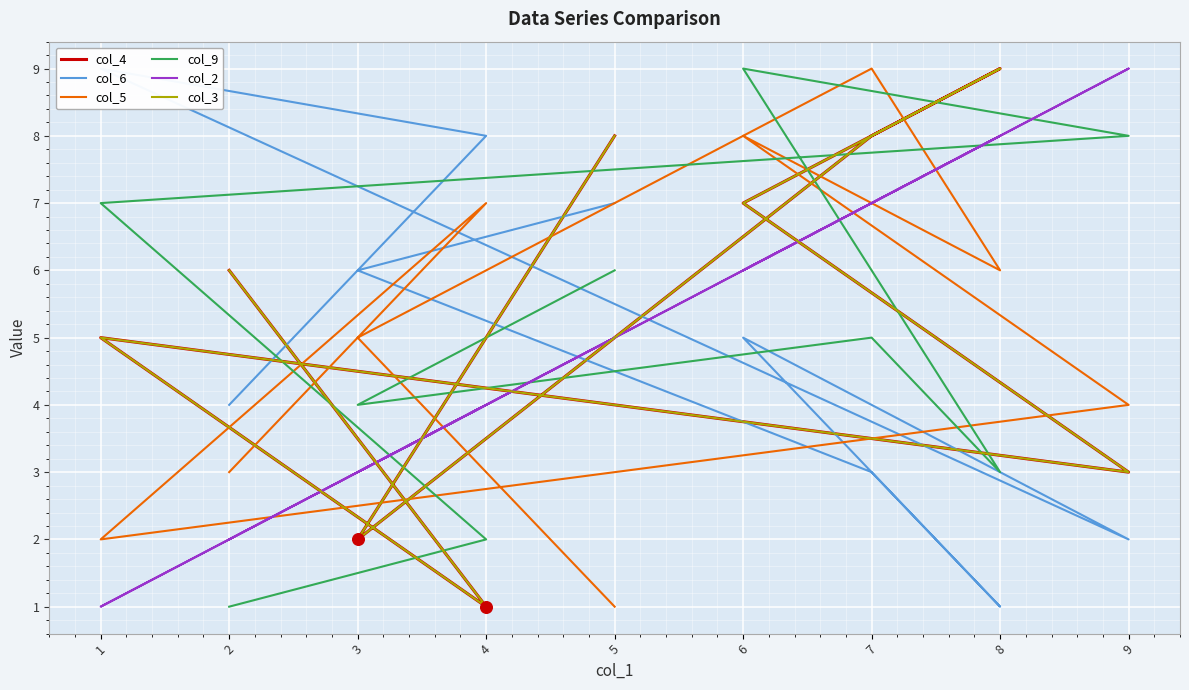

Which series has the widest spread of Y values?

col_4